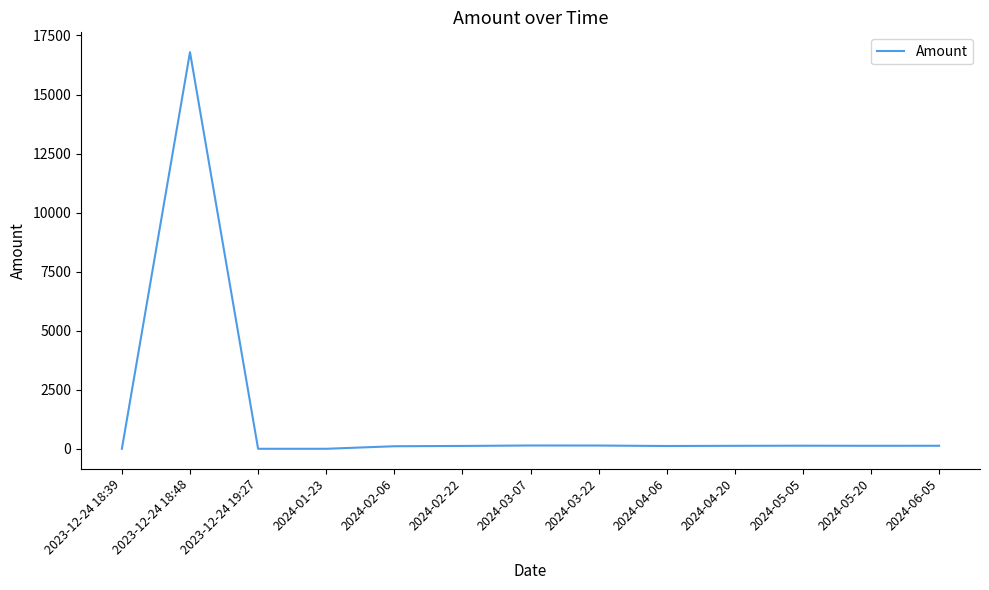

What is the difference between the maximum and minimum values?

16794.0